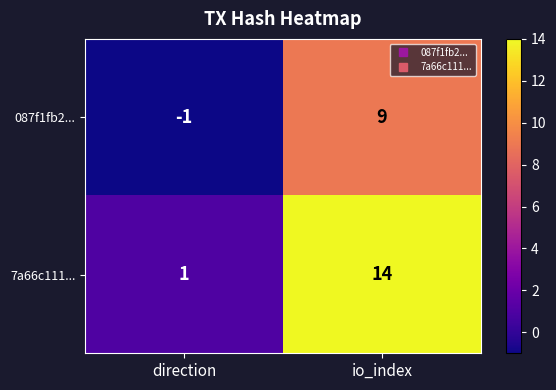

True or false: 7a66c111... has a value of 25 at io_index.

False